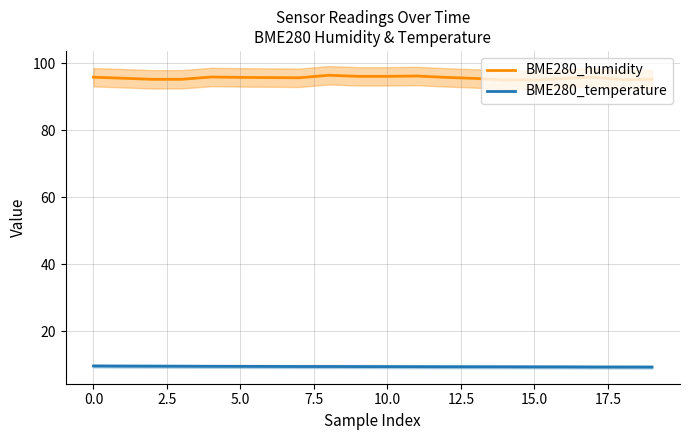

What is the label of the 1st point from the right?

19